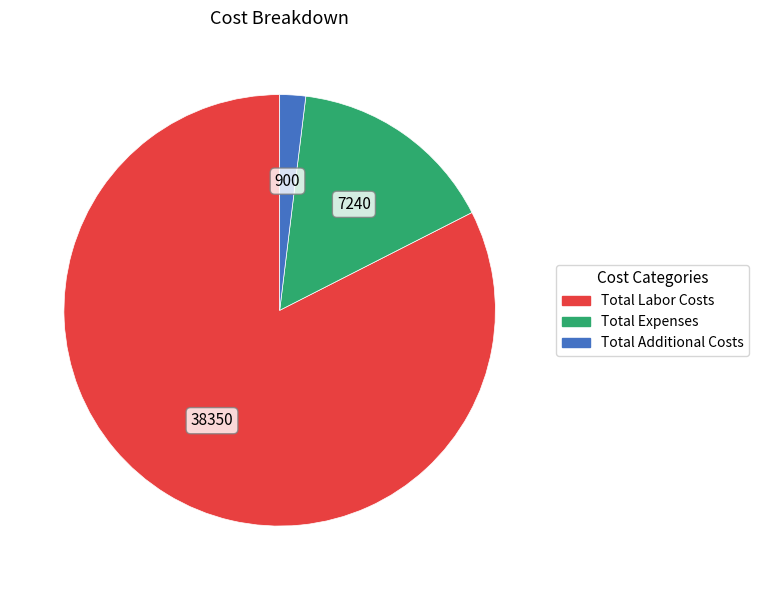

Which slice is the largest?

Total Labor Costs